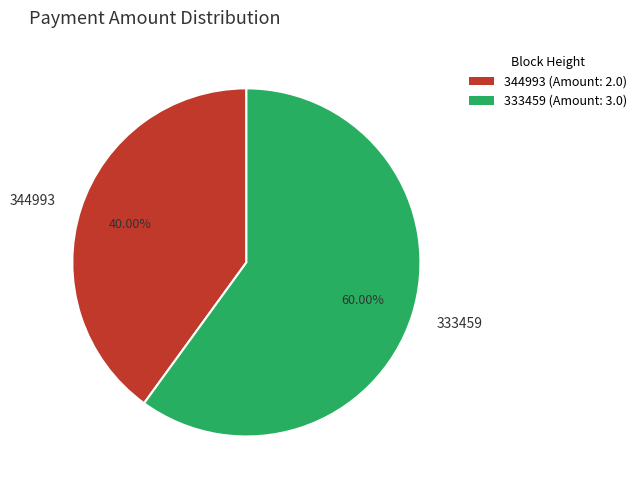

Is 333459 the majority of the pie?

Yes